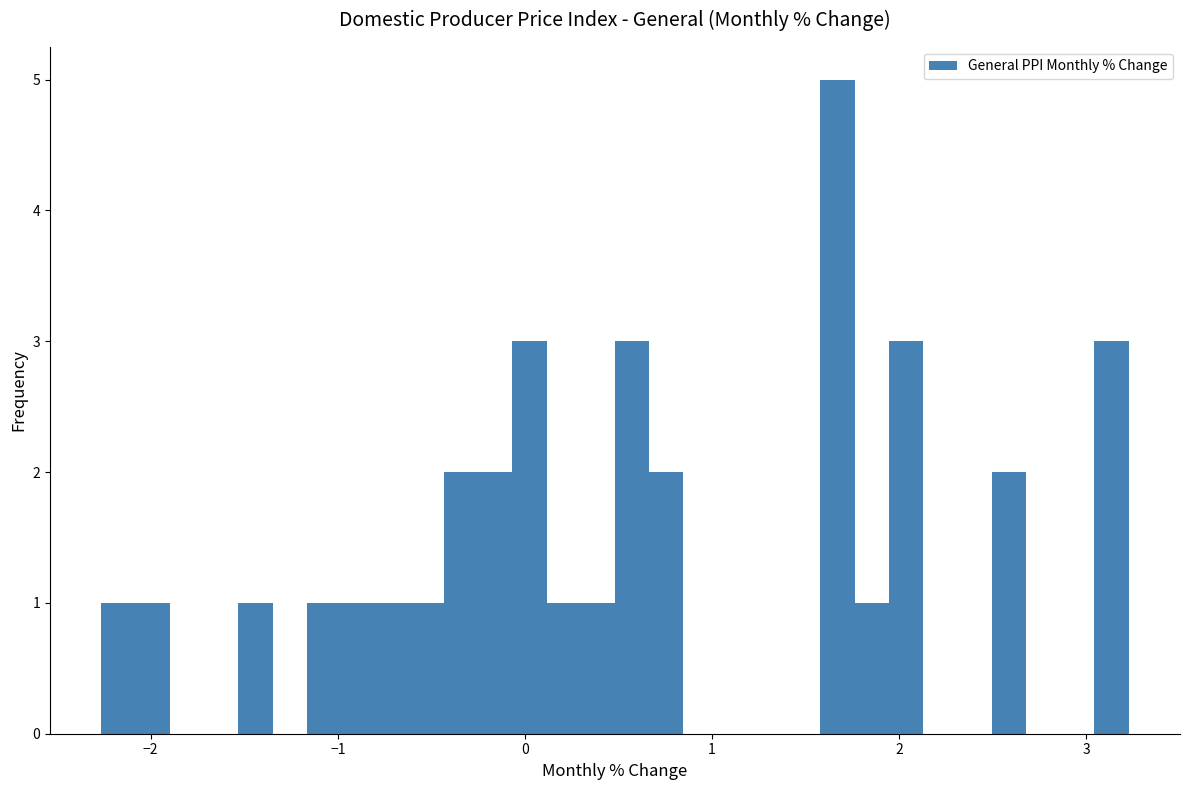

Around what value on the x-axis is the tallest bar? Give the approximate position of its centre, as read against the axis.

1.7